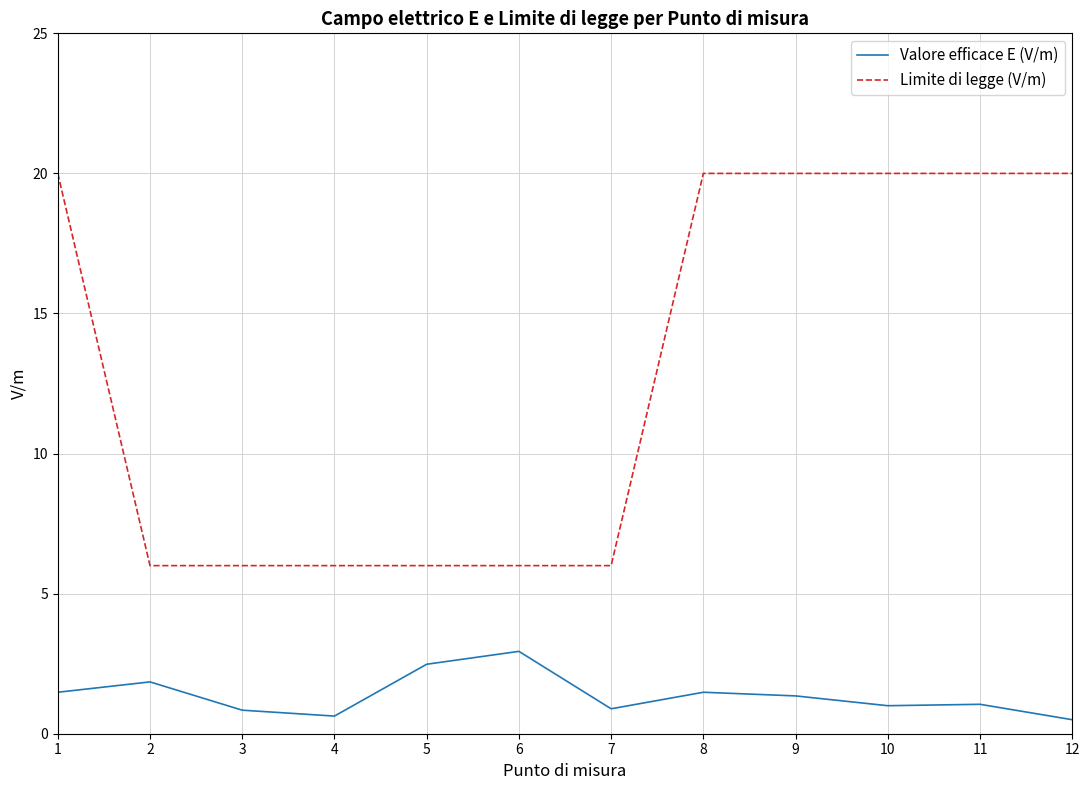

What is the sum of the Valore efficace E (V/m) values at 8 and 5?

4.0